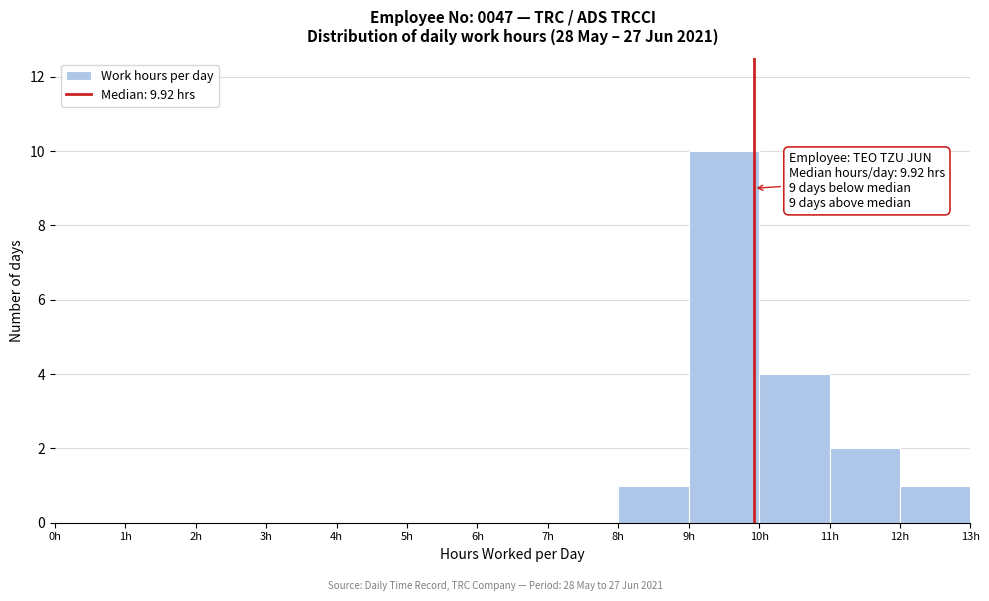

Which range on the x-axis has the tallest bar?

9 to 10